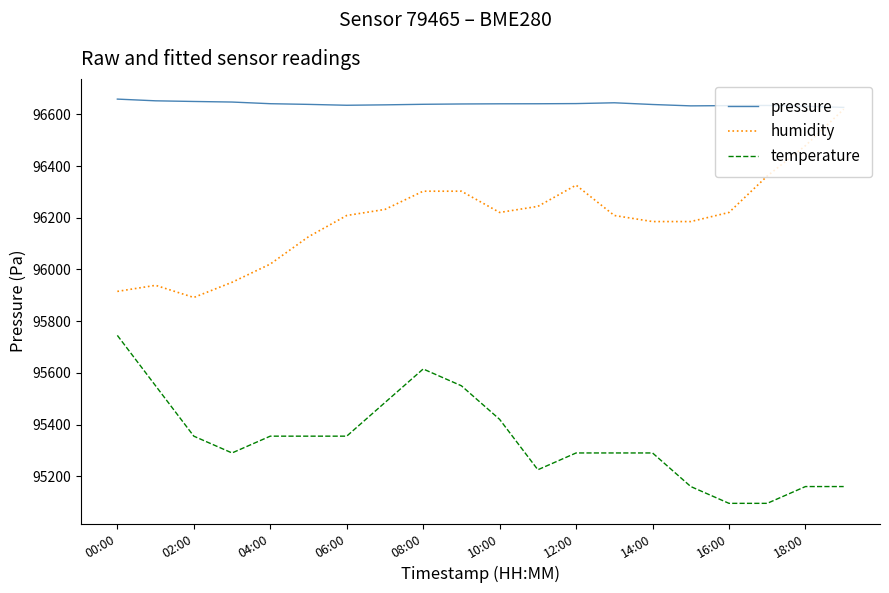

What is the maximum value shown in the chart?

96659.4